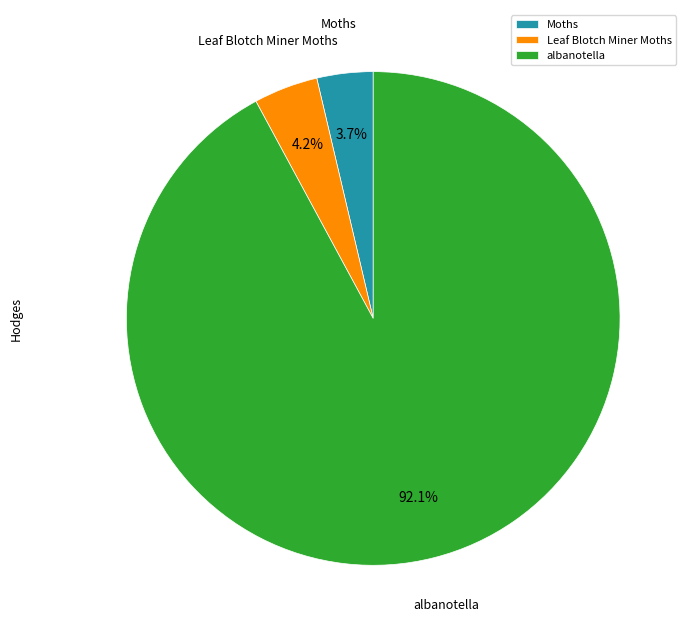

Is it true that Moths is 15% of the pie?

False